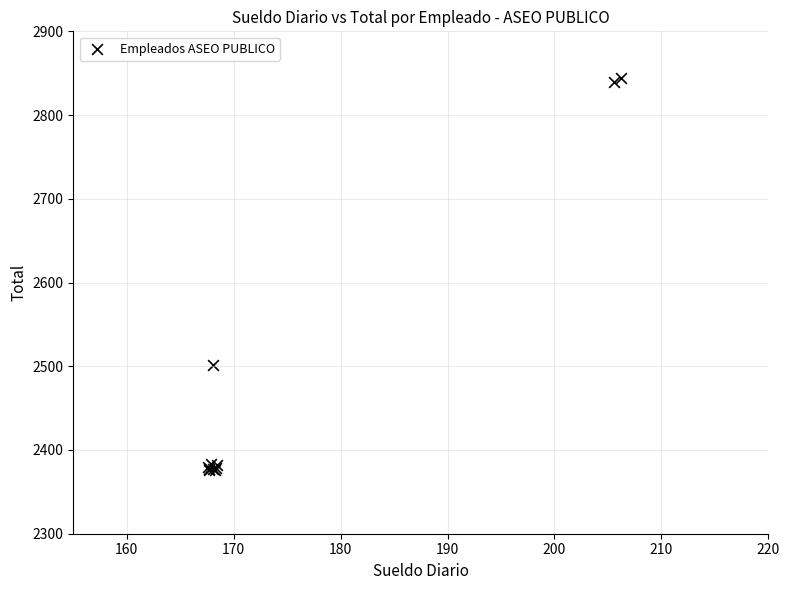

What Y value in the scatter plot is closest to 2609?

2501.8